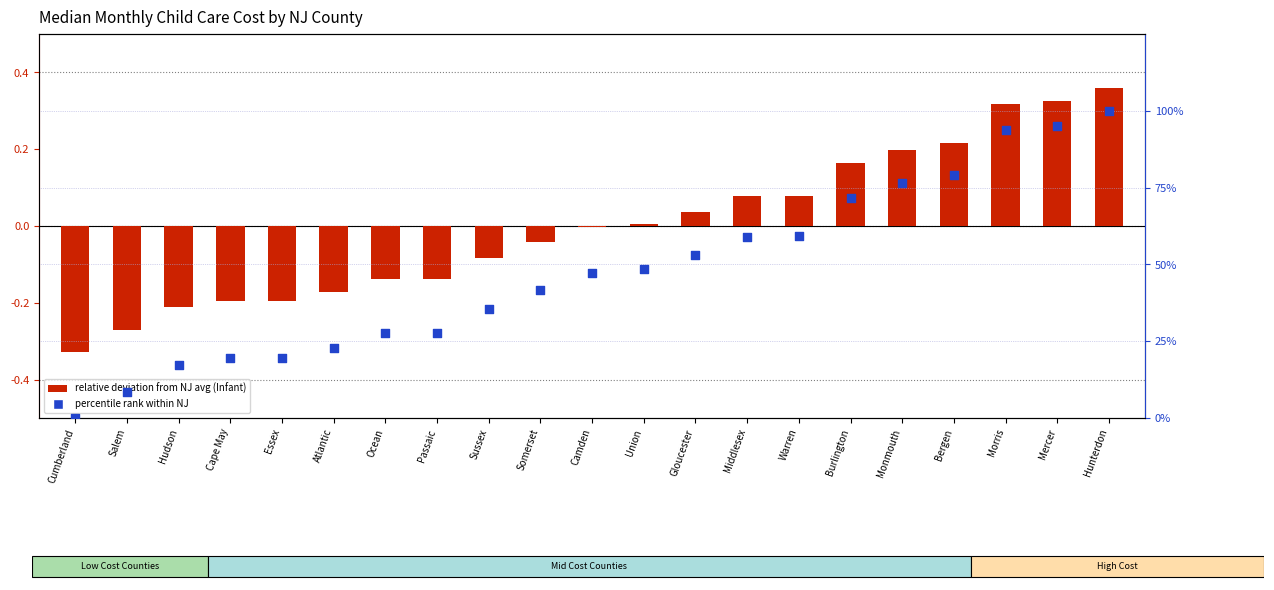

What is the total value across all series at Mercer?

95.3